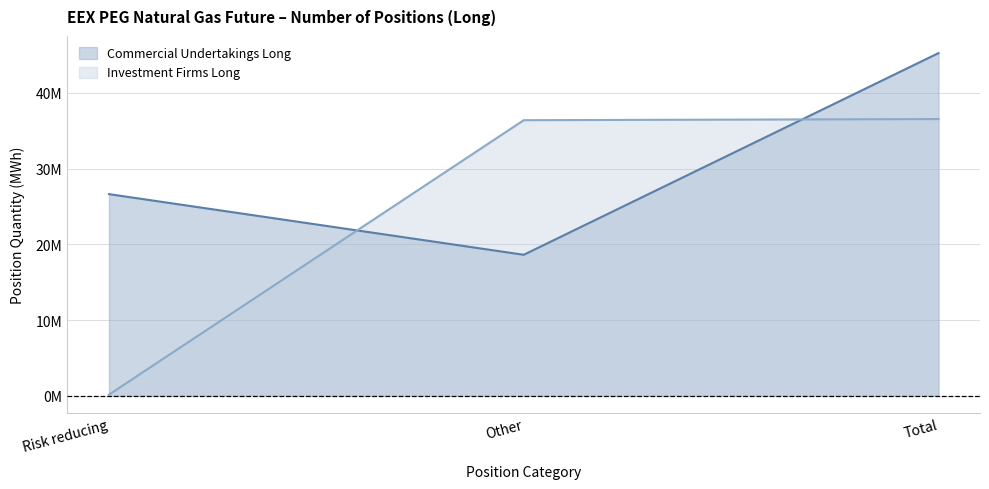

Rank the categories by Investment Firms Long value from lowest to highest.

Risk reducing, Other, Total